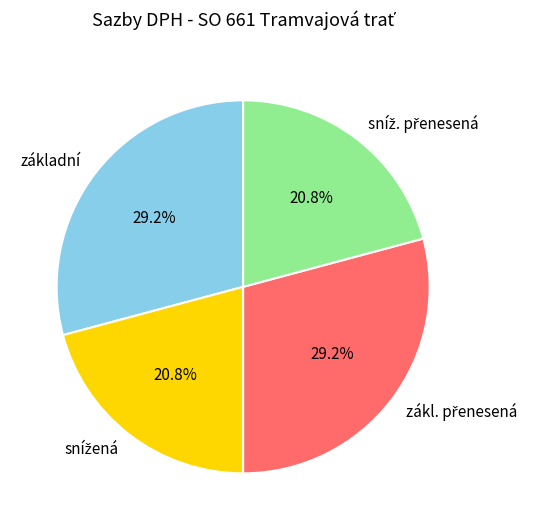

How many segments does this pie chart have?

4